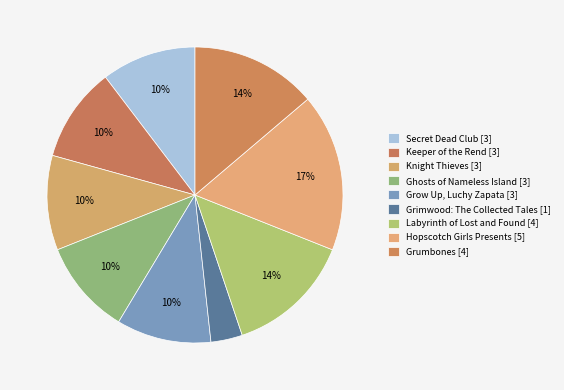

The Grumbones slice represents 14% of the pie. True or false?

True